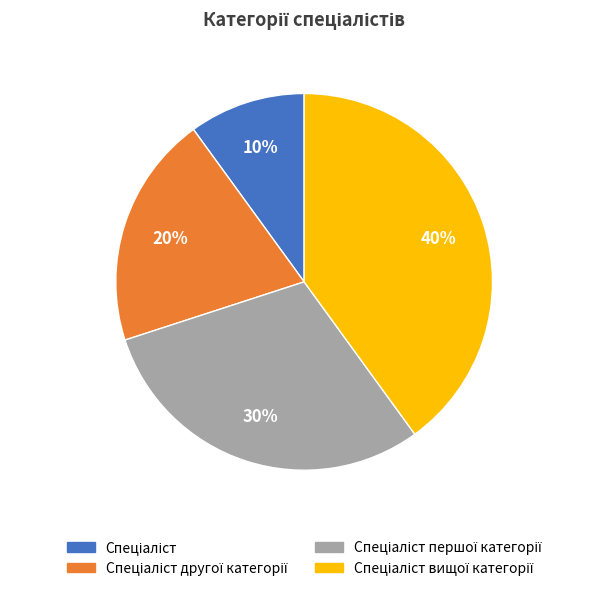

To the nearest percent, what is the difference between the largest and smallest slice percentages?

30%